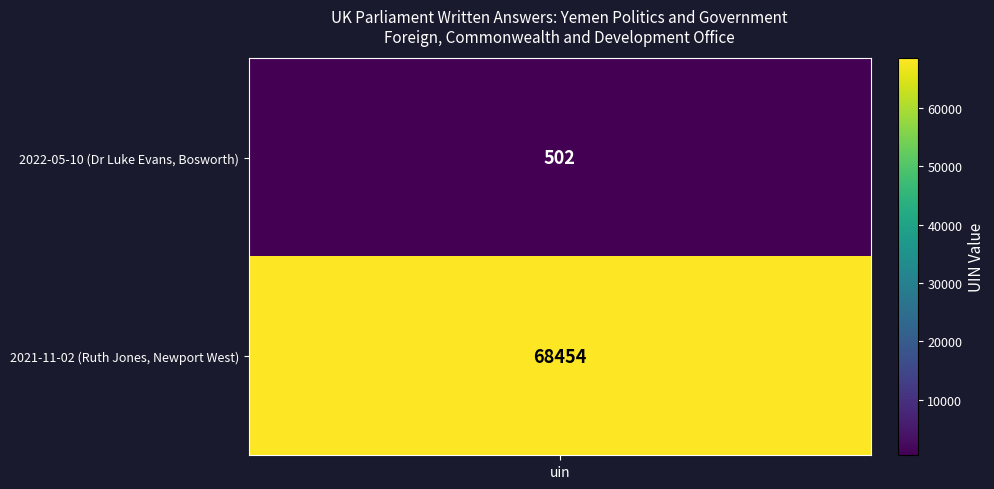

What is the sum of all values?

68956